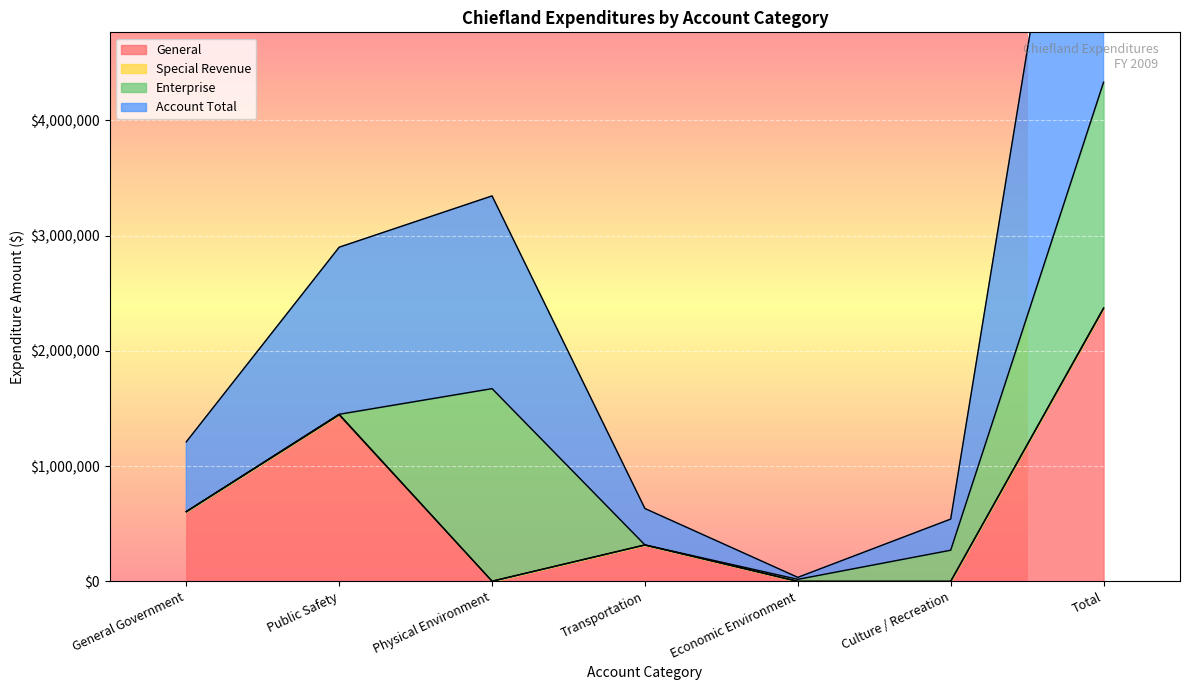

Where is the first local maximum for Account Total?

Physical Environment